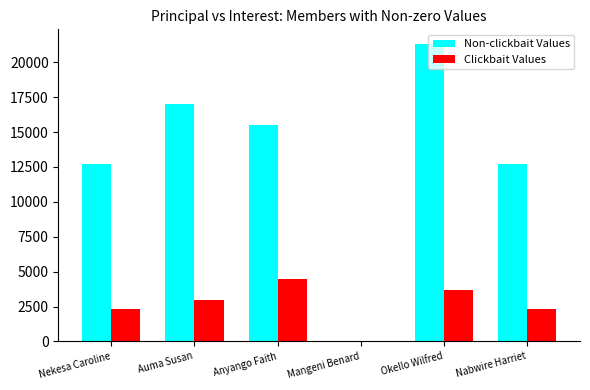

Count the Clickbait Values values in the range 2300 to 3700.

4